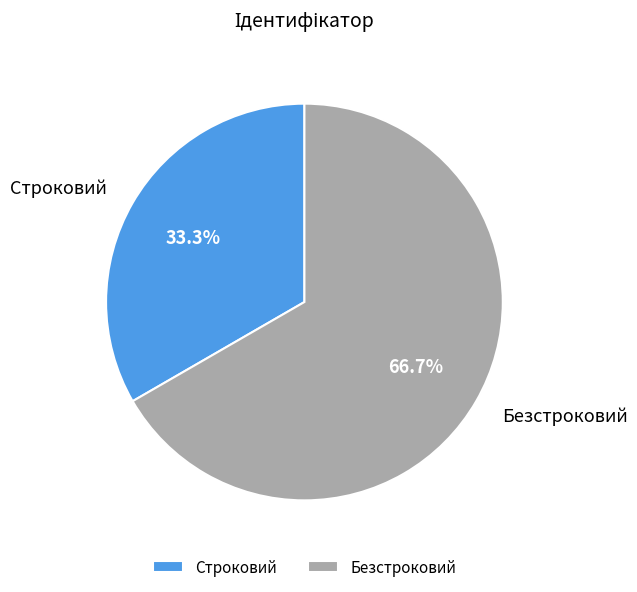

Rank the categories by value from lowest to highest.

Строковий, Безстроковий